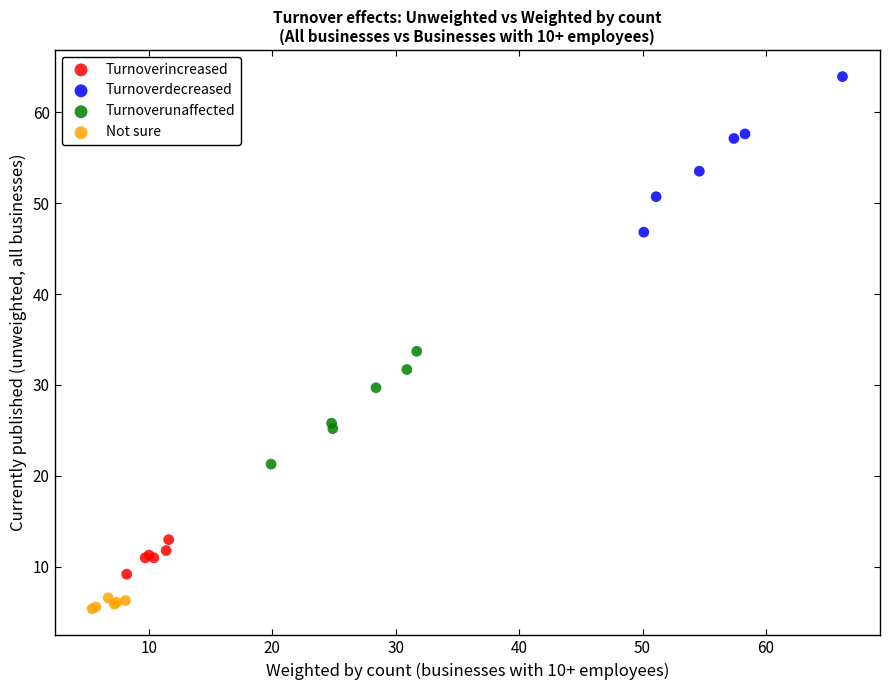

Which series contains the highest Y value?

Turnoverdecreased